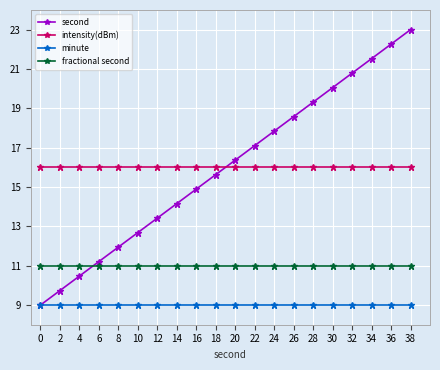

True or false: second has more than 0 interior local peaks.

False